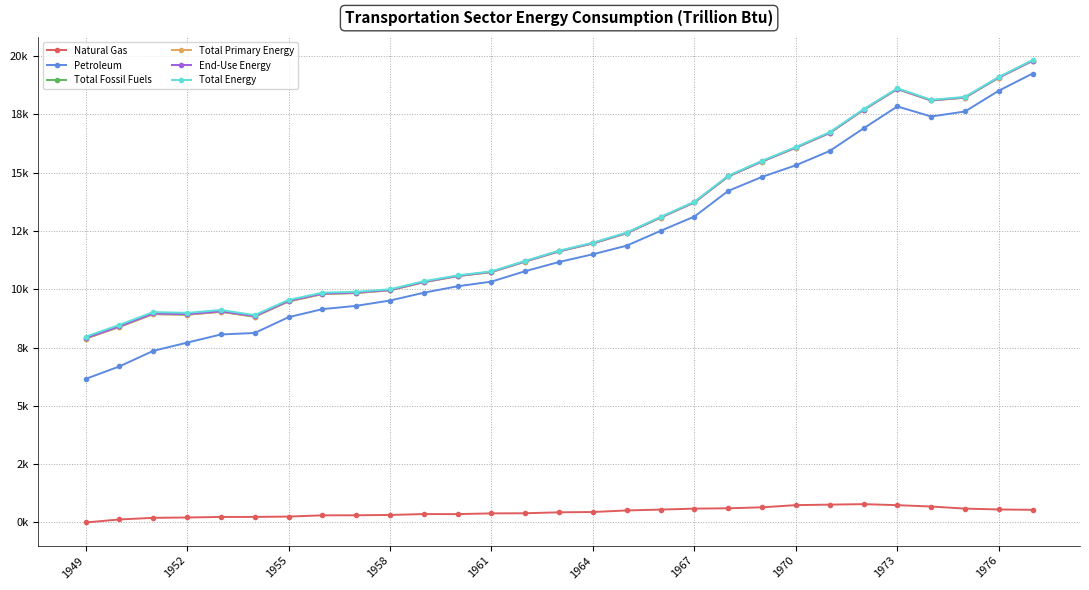

Is this an area chart (filled region under the line)?

No